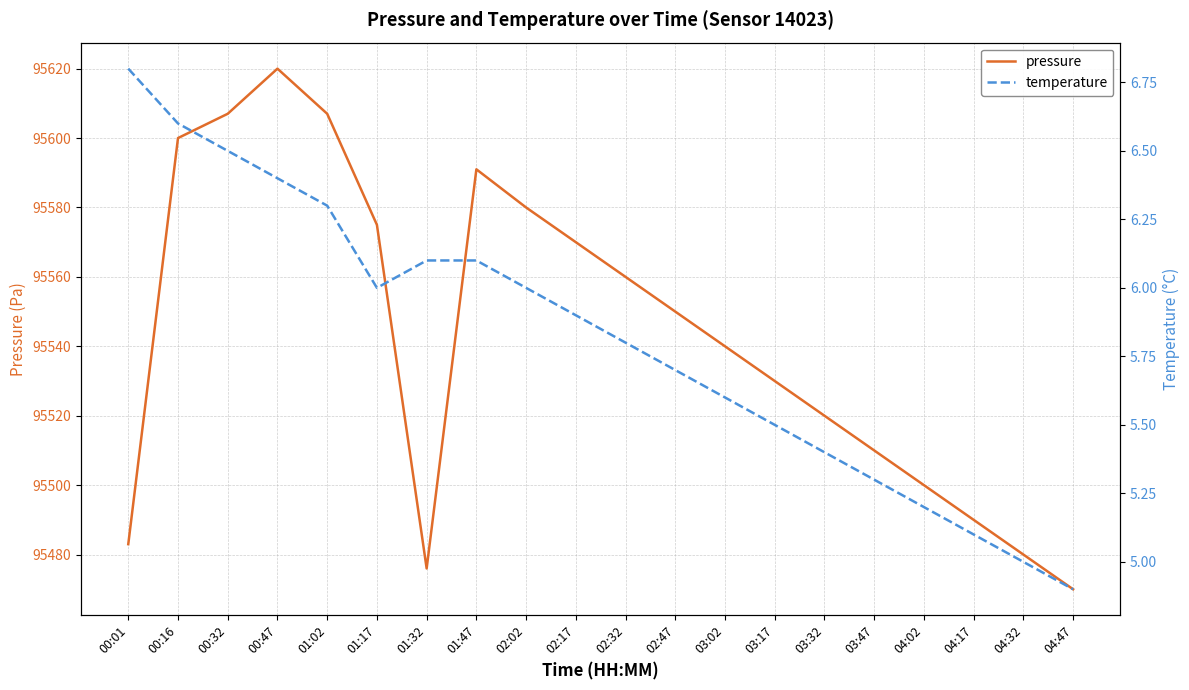

At which label does pressure reach its minimum?

04:47